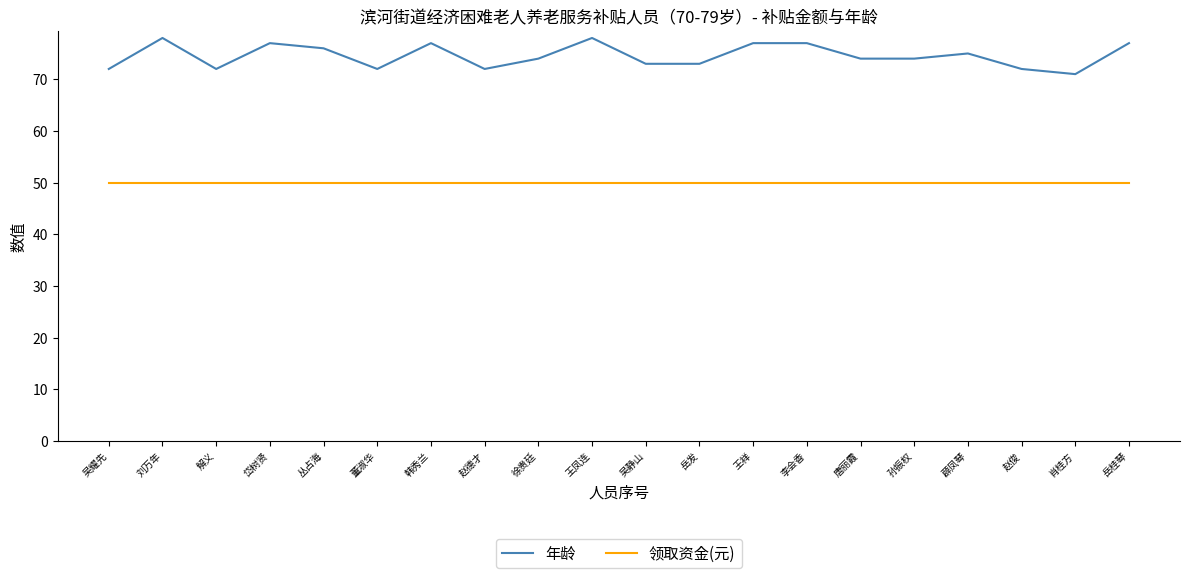

Reading right to left, extract all data points from this chart.

年龄: 岳桂琴=77	肖桂方=71	赵俊=72	薜凤琴=75	孙振权=74	唐丽霞=74	李会香=77	王祥=77	岳发=73	吴静山=73	王凤连=78	徐贵廷=74	赵德才=72	韩秀兰=77	董淑华=72	丛占海=76	岱树贤=77	解义=72	刘万年=78	吴耀先=72
领取资金(元): 岳桂琴=50	肖桂方=50	赵俊=50	薜凤琴=50	孙振权=50	唐丽霞=50	李会香=50	王祥=50	岳发=50	吴静山=50	王凤连=50	徐贵廷=50	赵德才=50	韩秀兰=50	董淑华=50	丛占海=50	岱树贤=50	解义=50	刘万年=50	吴耀先=50